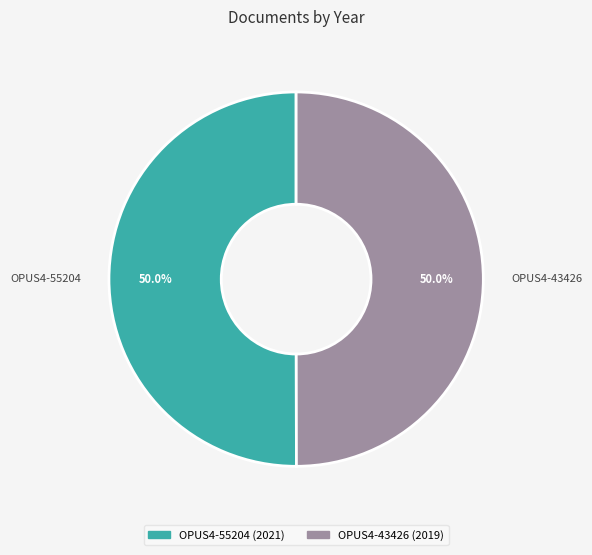

What percentage do OPUS4-43426 and OPUS4-55204 together represent?

100.0%